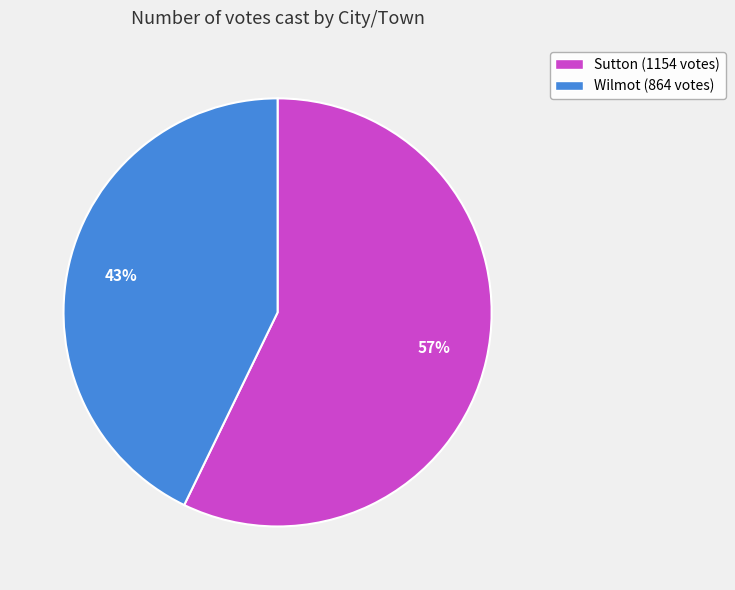

Rank the categories by value from highest to lowest.

Sutton, Wilmot